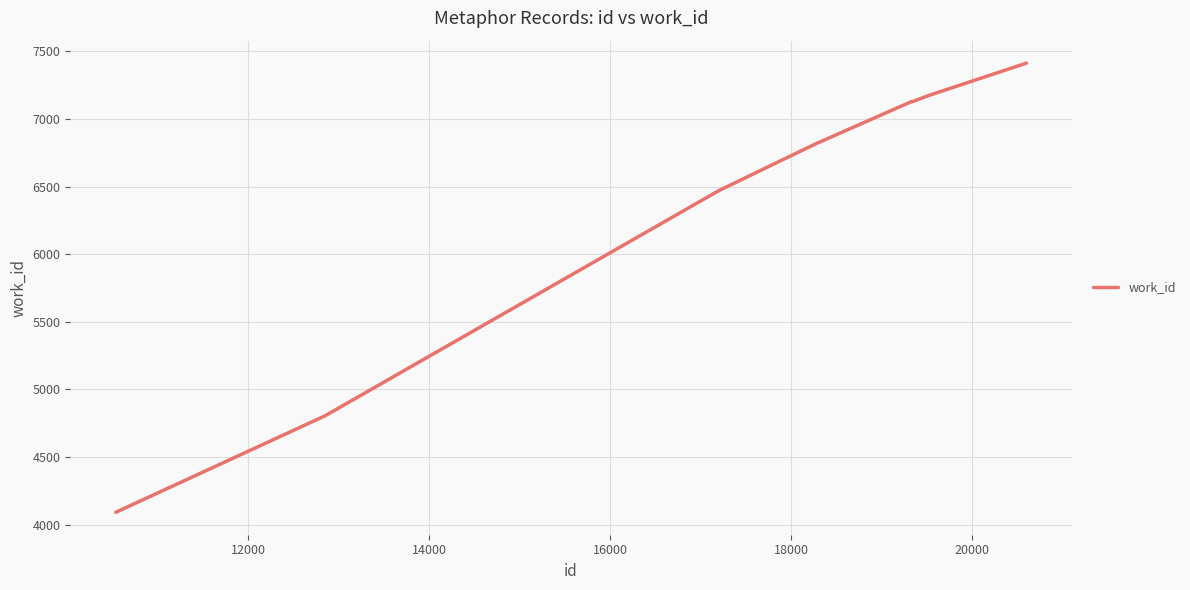

What is the difference between the maximum and minimum values?

3322